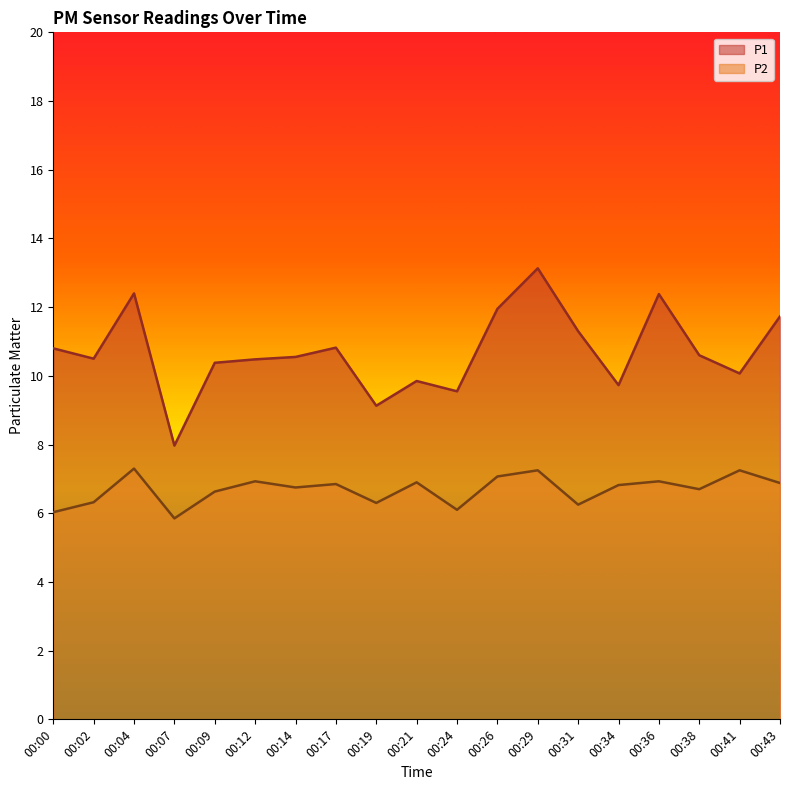

What is the value of the P2 point at the 12th from the left?

7.1